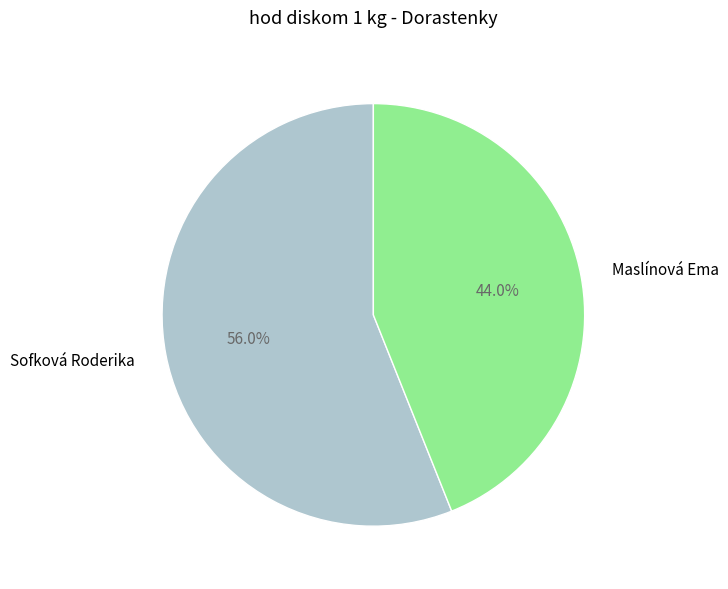

Which slice is the largest?

Sofková Roderika